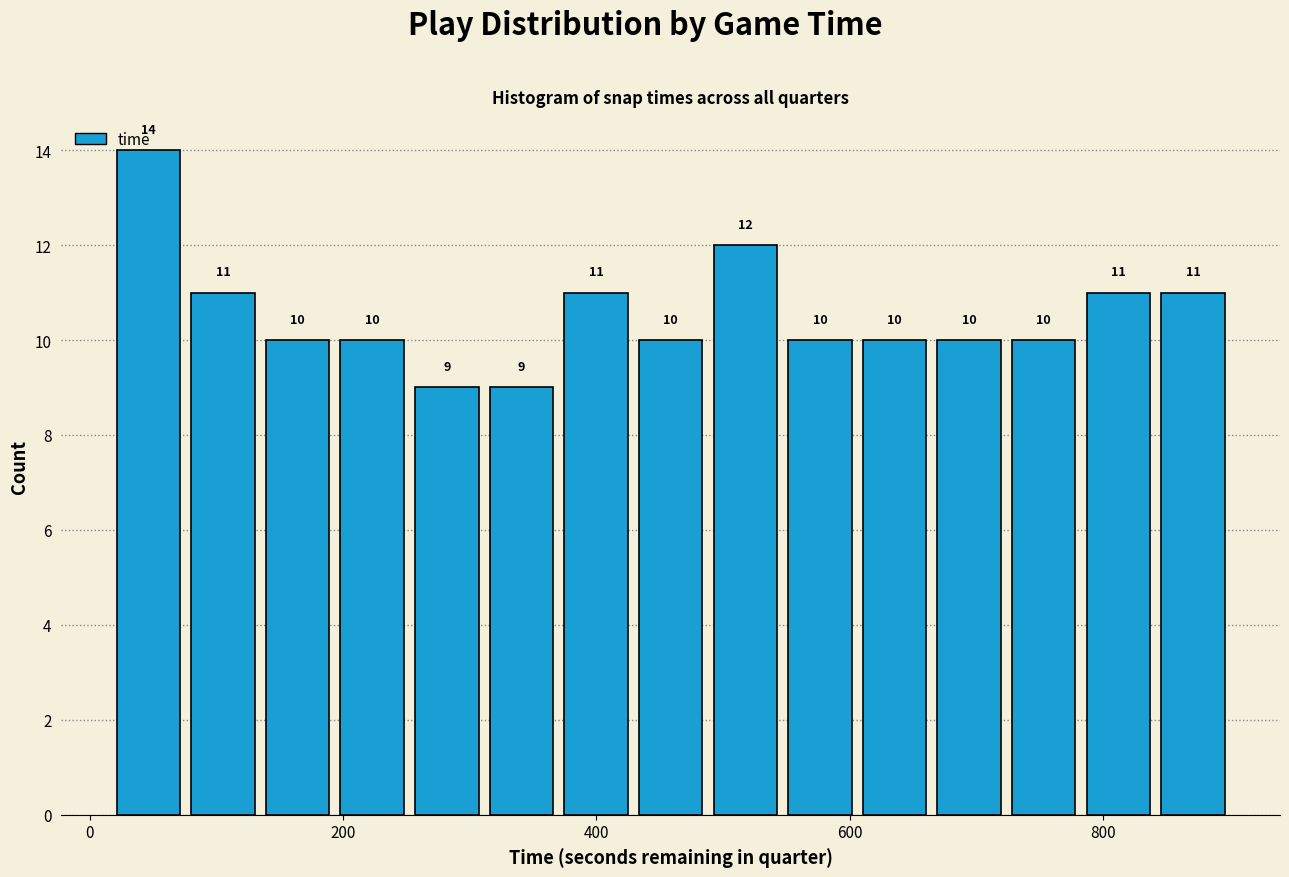

Read against the x-axis, roughly where is the centre of the tallest bar?

40